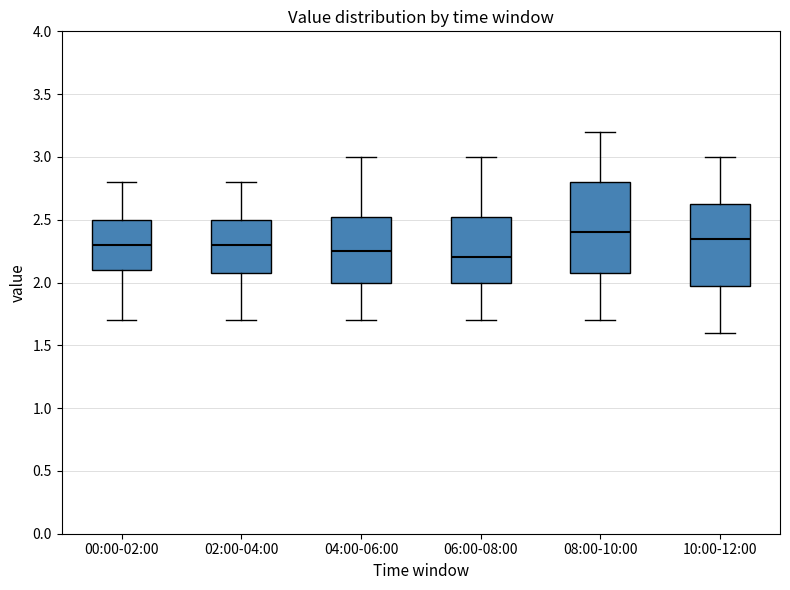

Where does the lower whisker of the box for 04:00-06:00 end on the y-axis? The values are not printed on the chart, so give them approximately, as read against the axis.

1.70